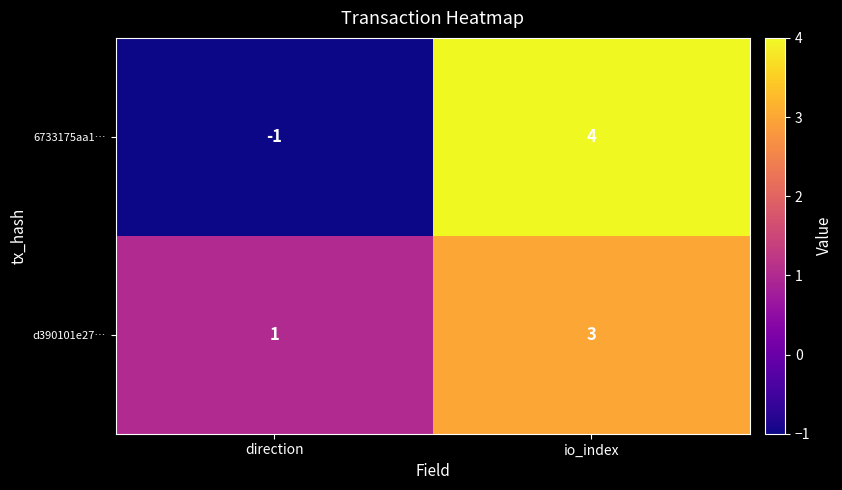

The value of d390101e27… at direction is 2. True or false?

False